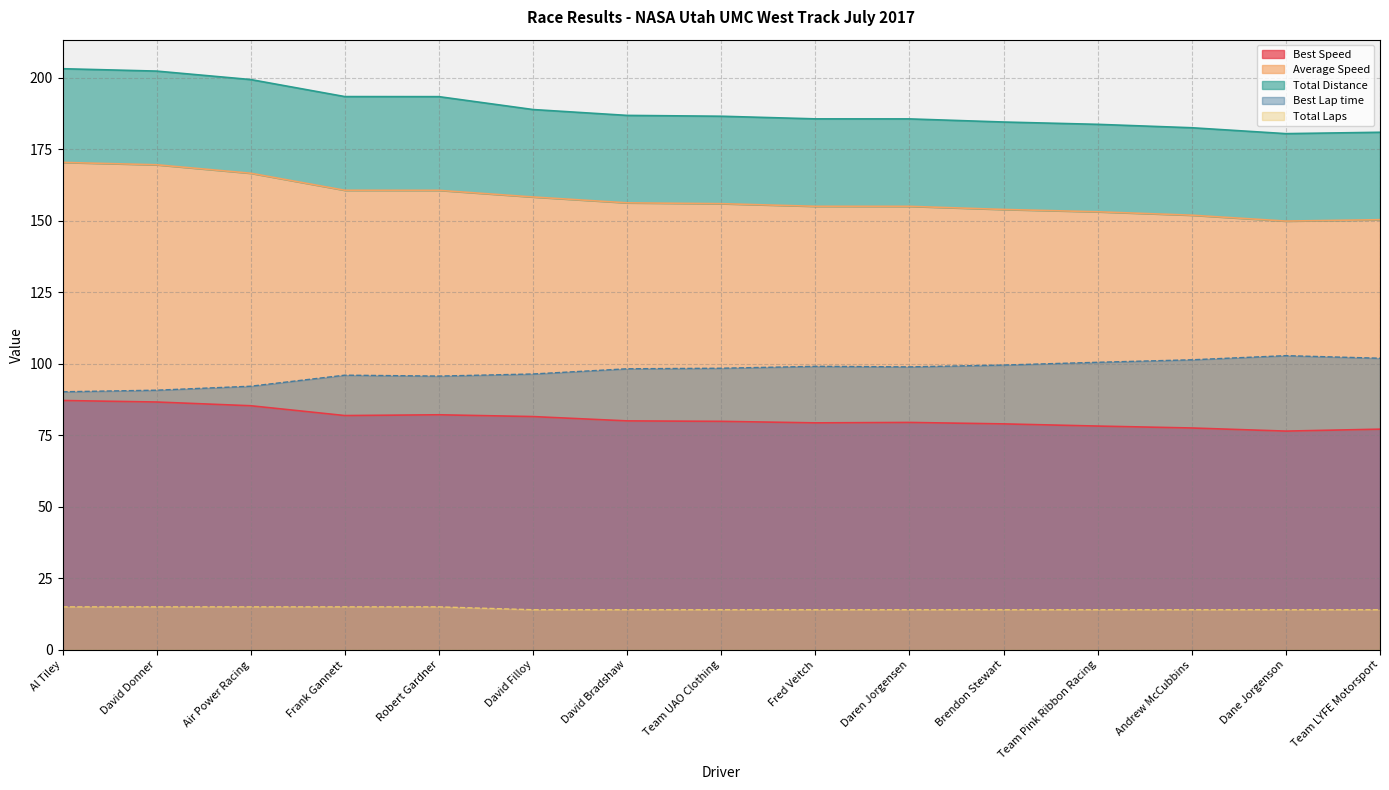

What is the maximum value shown in the chart?

203.1